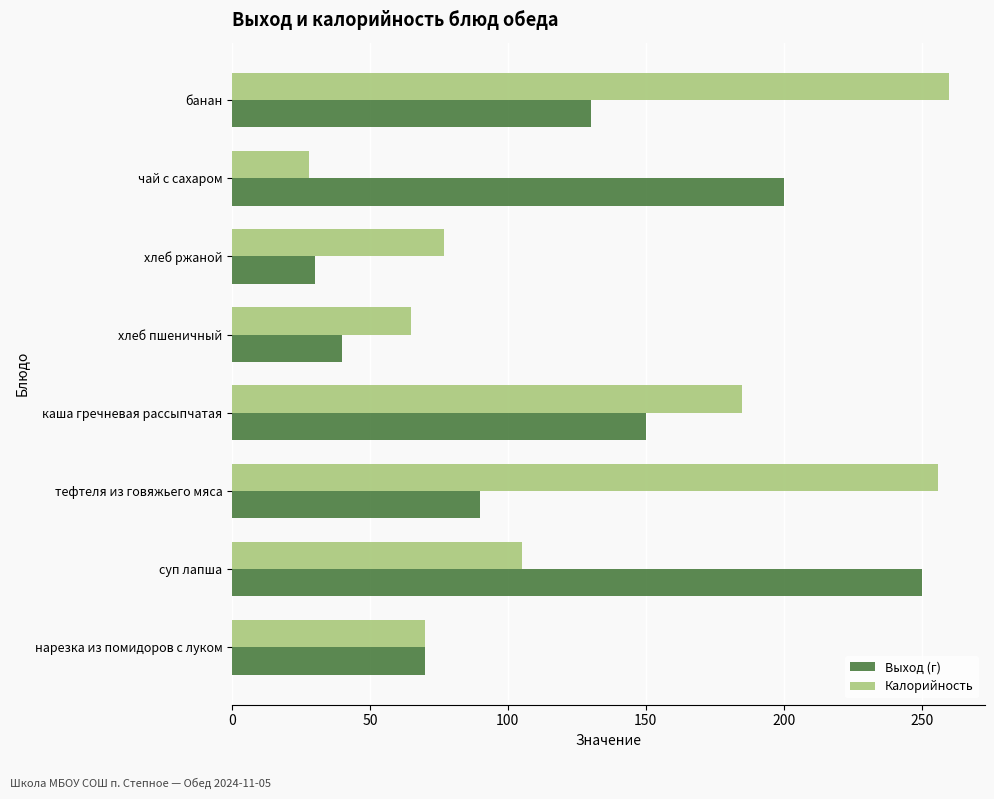

What is the difference between the maximum and minimum values in the Калорийность series?

232